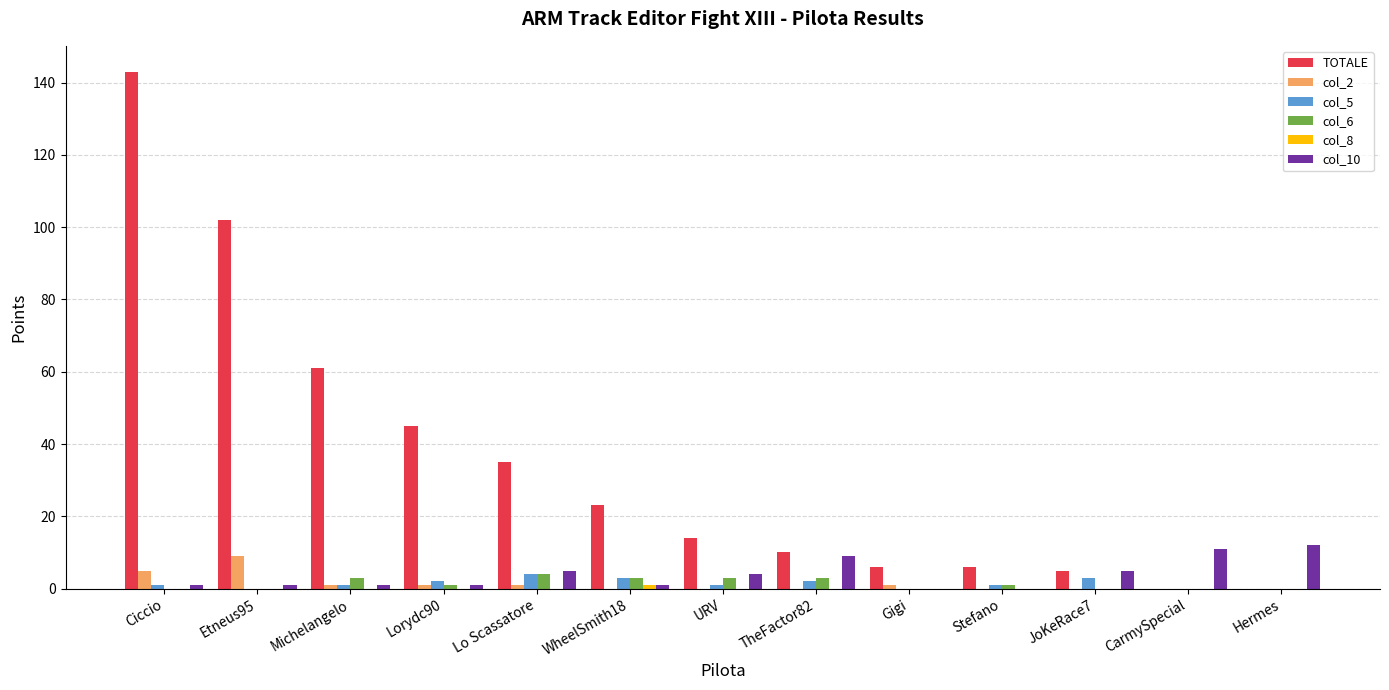

At which category is the sum across all series the highest?

Ciccio